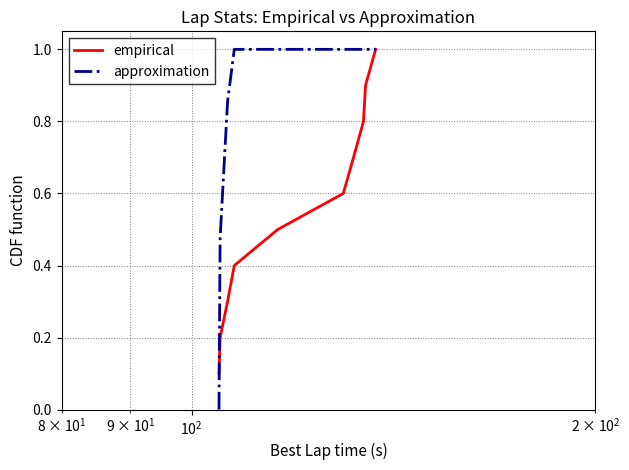

List the series in order of their overall mean, highest first.

approximation, empirical